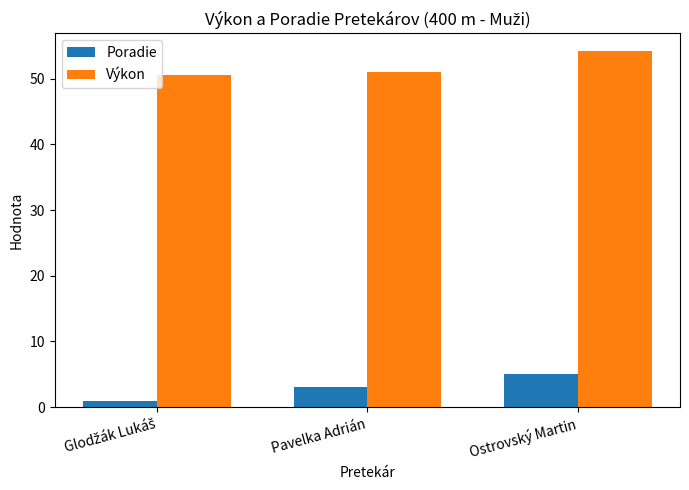

What position from the right is Pavelka Adrián?

2